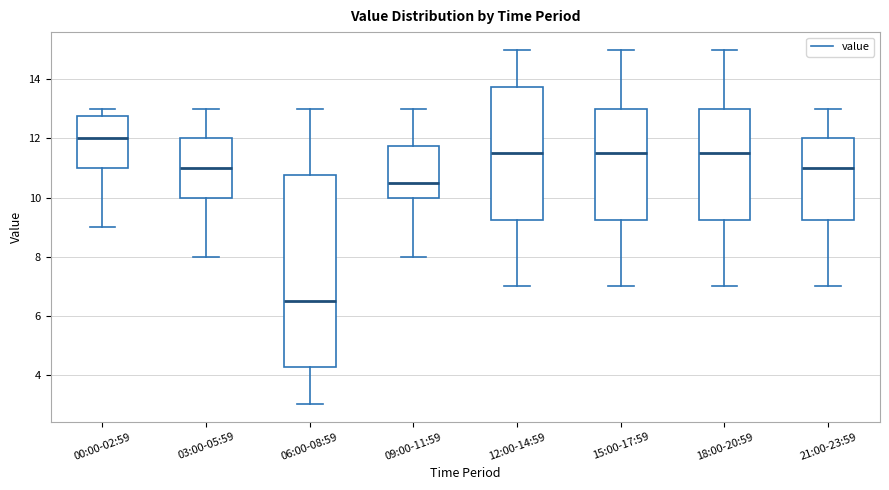

Which box's median line is the lowest?

06:00-08:59